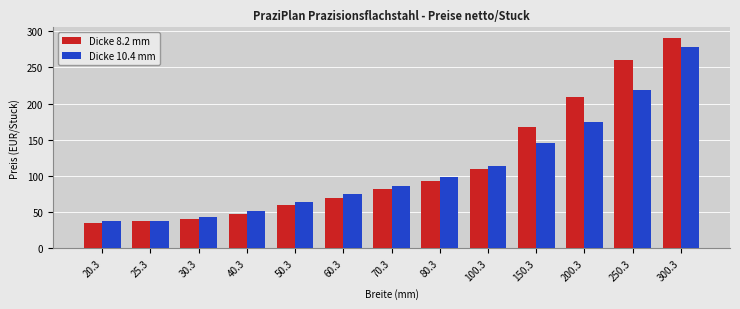

Is it true that Dicke 10.4 mm equals 278 at 300.3?

True